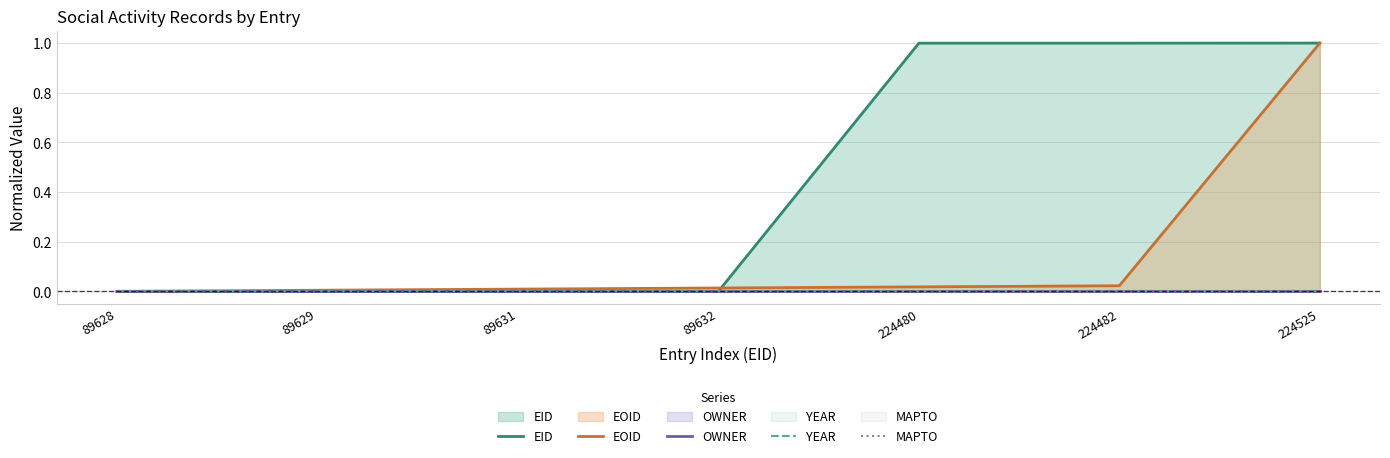

Reading left to right, what are all the values shown in this chart?

EID: 89628=0.0	89629=0.0	89631=0.0	89632=0.0	224480=1.0	224482=1.0	224525=1.0
EOID: 89628=0.0	89629=0.0	89631=0.0	89632=0.0	224480=0.0	224482=0.0	224525=1.0
OWNER: 89628=0.0	89629=0.0	89631=0.0	89632=0.0	224480=0.0	224482=0.0	224525=0.0
YEAR: 89628=0.0	89629=0.0	89631=0.0	89632=0.0	224480=0.0	224482=0.0	224525=0.0
MAPTO: 89628=0.0	89629=0.0	89631=0.0	89632=0.0	224480=0.0	224482=0.0	224525=0.0